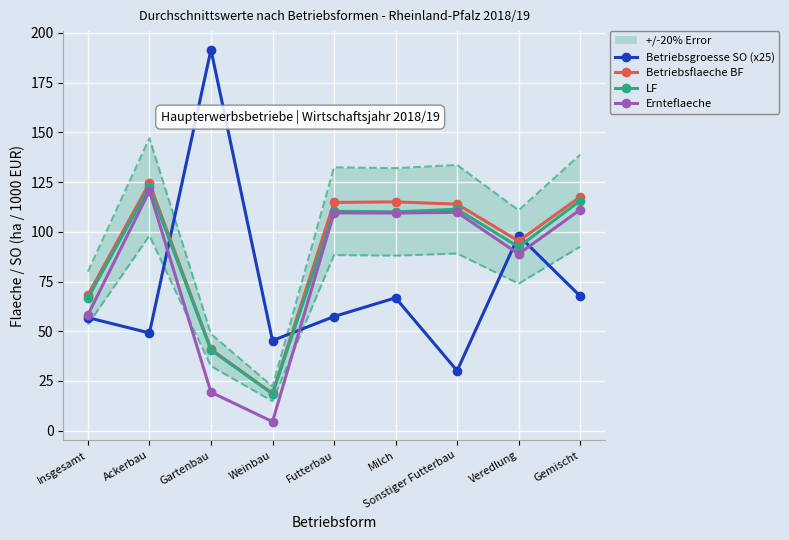

Which series has the widest spread of values?

Betriebsgroesse SO (x25)